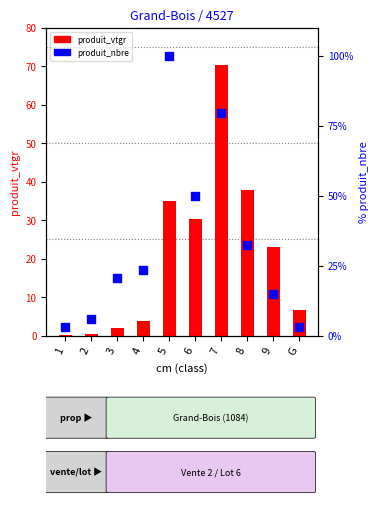

Is the value of produit_nbre at 2 greater than the value of produit_vtgr at 9?

No